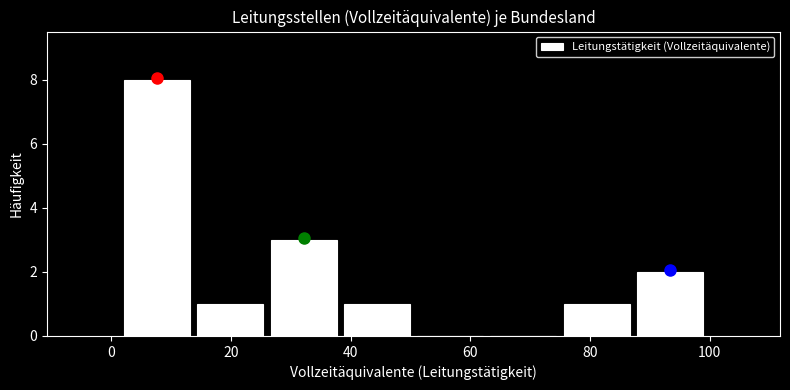

Reading left to right, list every bar in this chart as the range it spans on the x-axis followed by its height. Neither the bar edges nor the heights are printed on the chart, so give them approximately, as read against the axes.

2 to 14: 8
14 to 26: 1
26 to 38: 3
38 to 50: 1
50 to 62: 0
62 to 76: 0
76 to 88: 1
88 to 100: 2